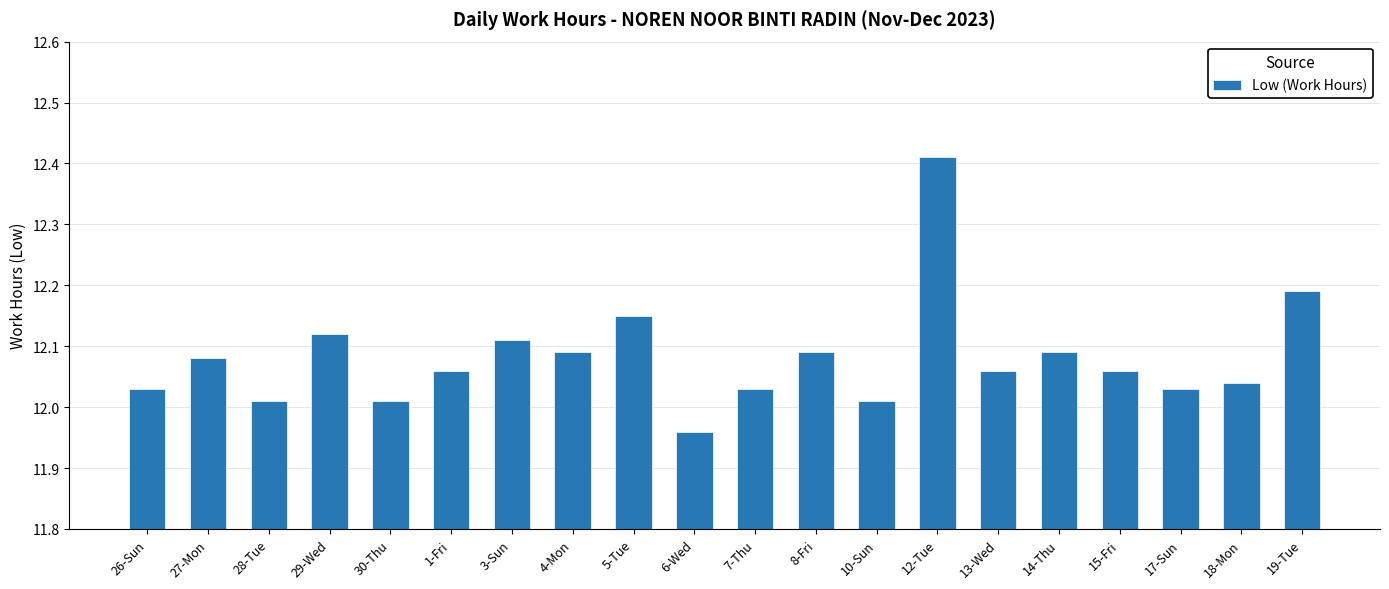

What is the ratio of the value at 6-Wed to the value at 14-Thu?

1.0